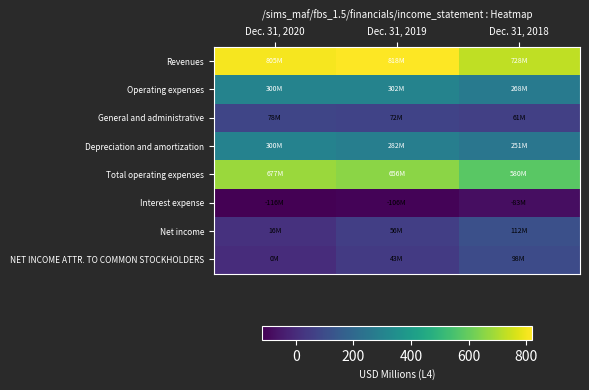

Between Dec. 31, 2019 and Dec. 31, 2018, which is larger?

Dec. 31, 2019